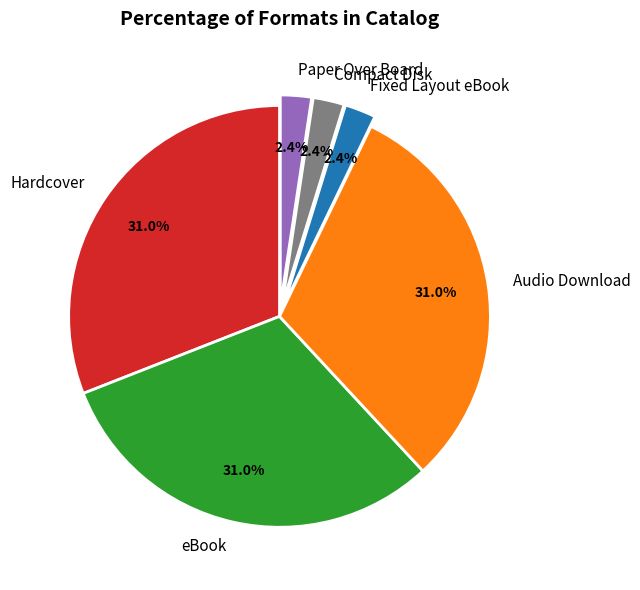

How much of the chart is everything except Compact Disk?

97.6%